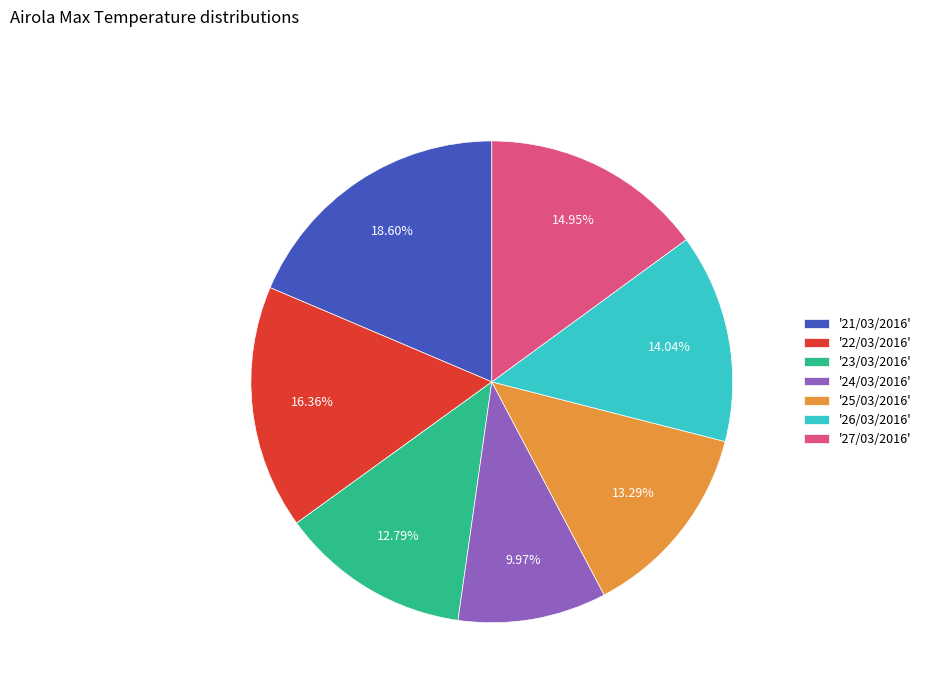

What is the ratio of the value at '26/03/2016' to the value at '25/03/2016'?

1.1